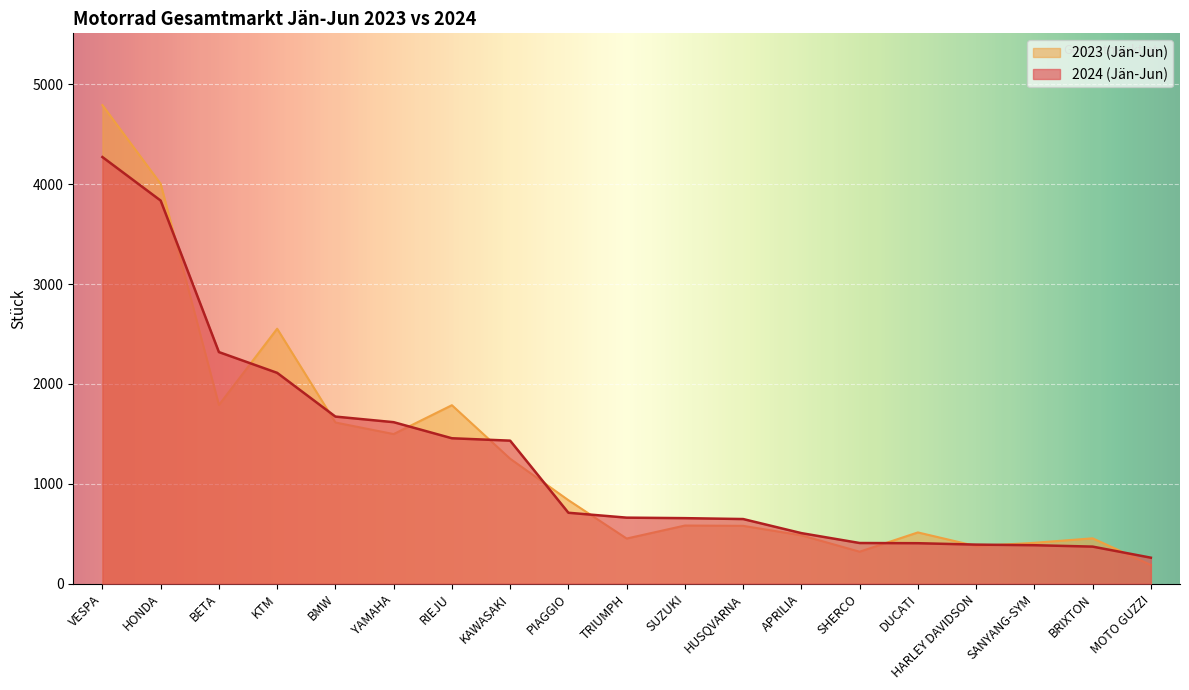

What is the difference between the maximum and minimum values in the 2023 (Jän-Jun) series?

4605